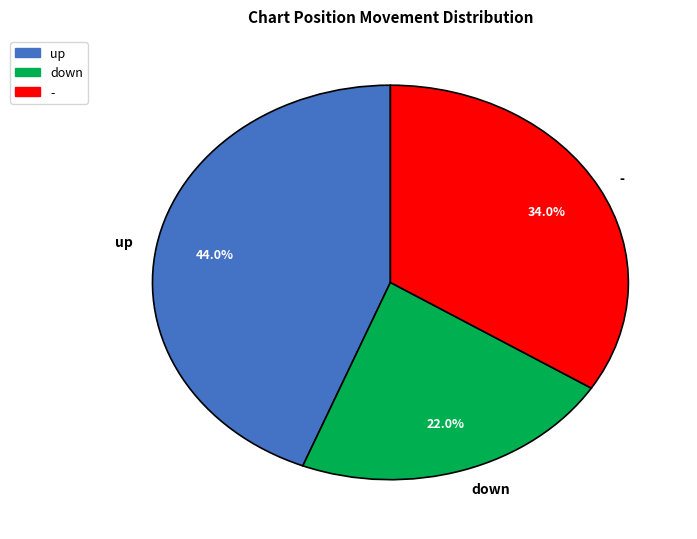

Which category has the biggest portion of the pie?

up